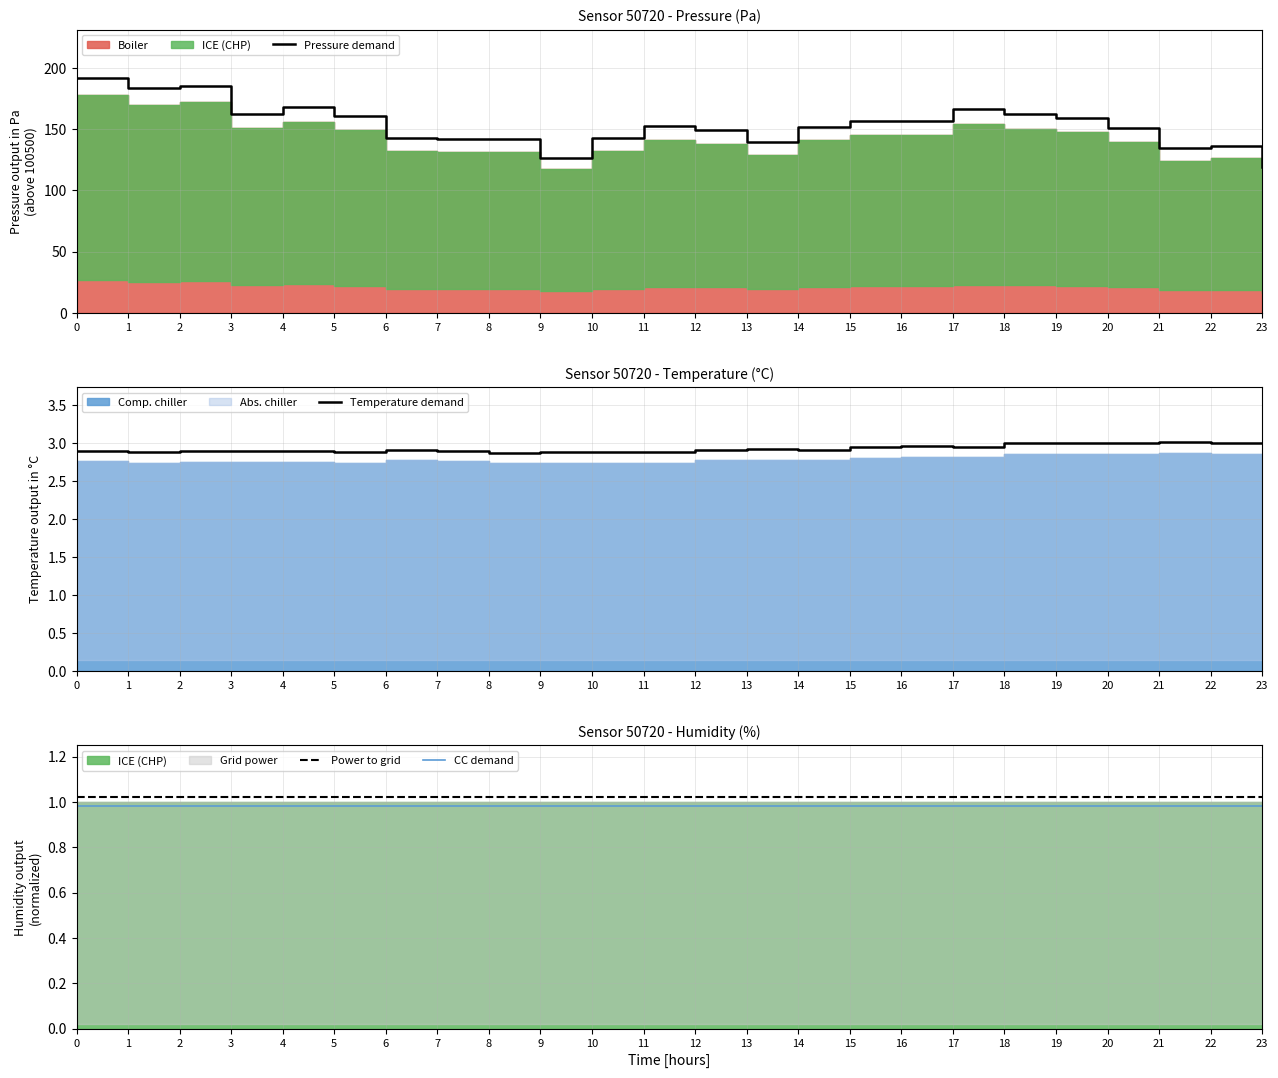

Rank the series at 0 from lowest to highest value.

CC demand, Power to grid, Temperature demand, Pressure demand